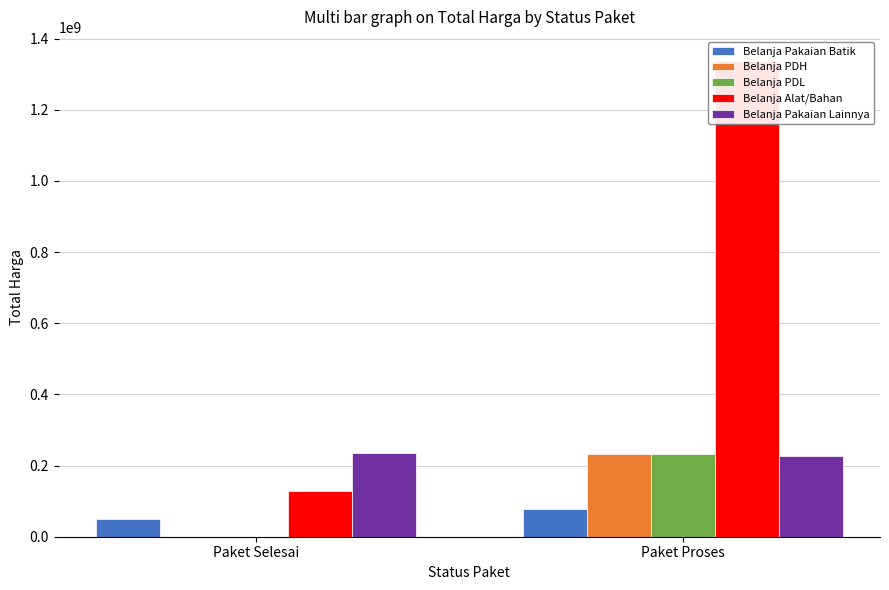

Reading left to right, transcribe all the data shown in this chart.

Belanja Pakaian Batik: Paket Selesai=49550000	Paket Proses=78435000
Belanja PDH: Paket Selesai=0	Paket Proses=232900000
Belanja PDL: Paket Selesai=0	Paket Proses=233550000
Belanja Alat/Bahan: Paket Selesai=129710000	Paket Proses=1337850000
Belanja Pakaian Lainnya: Paket Selesai=236215000	Paket Proses=227760000